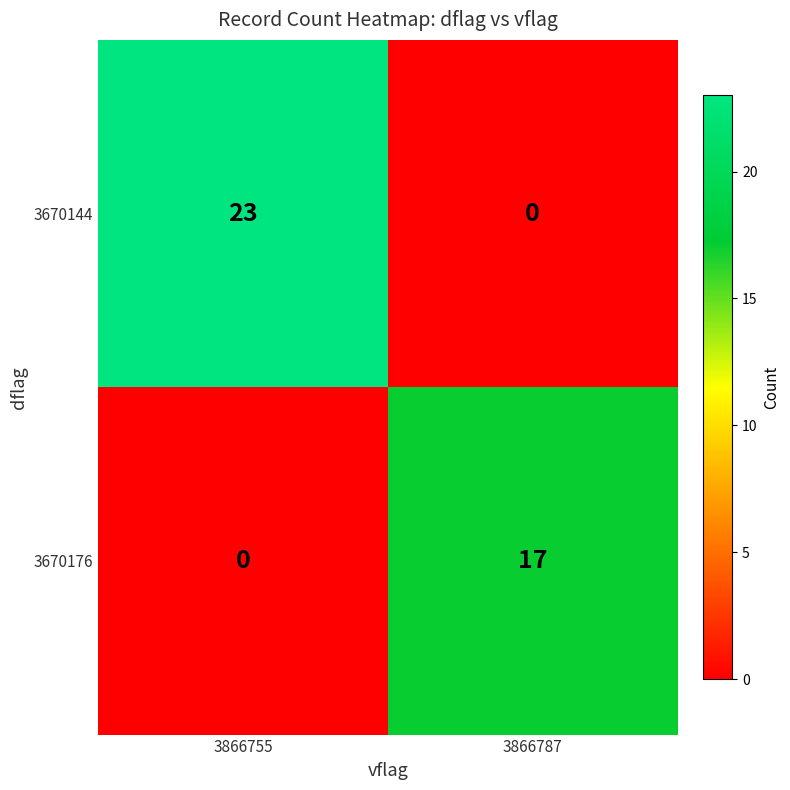

The 3670176 series shows 8 at 3866787. True or false?

False